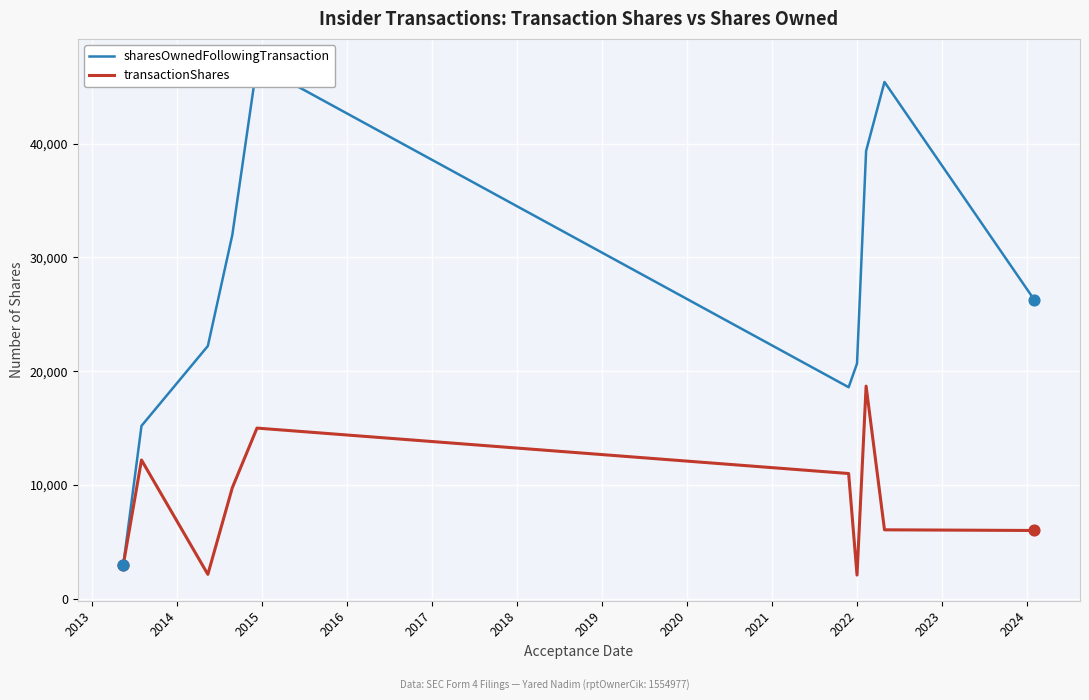

What is the maximum value for transactionShares?

18690